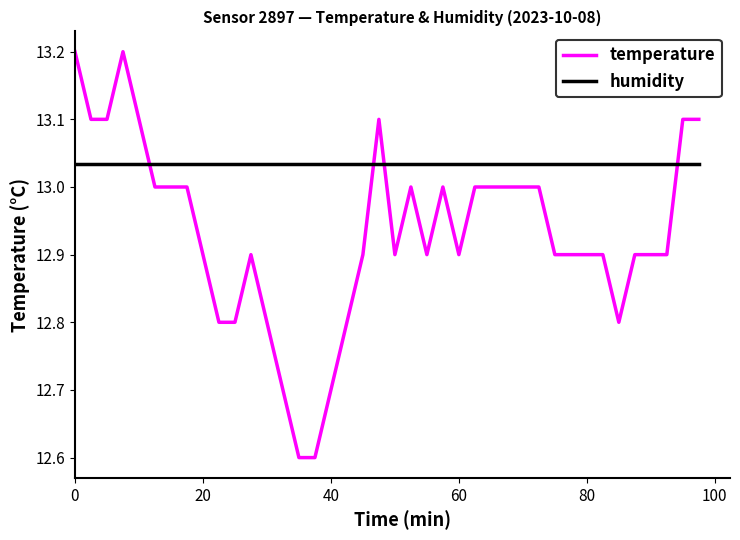

What is the highest value of the temperature series?

13.2